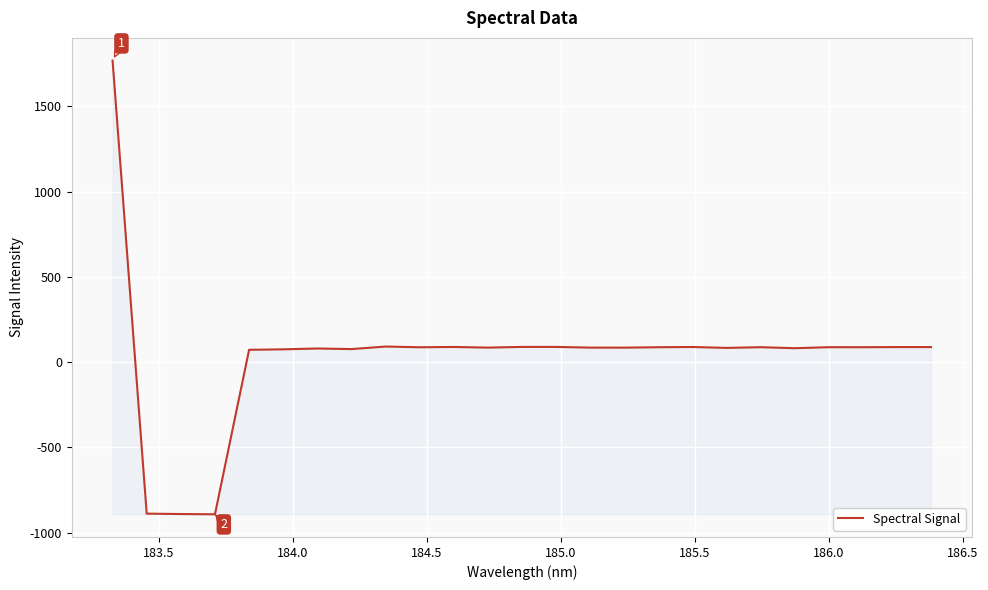

How many interior local peaks (higher than both neighbors) does the data have?

8